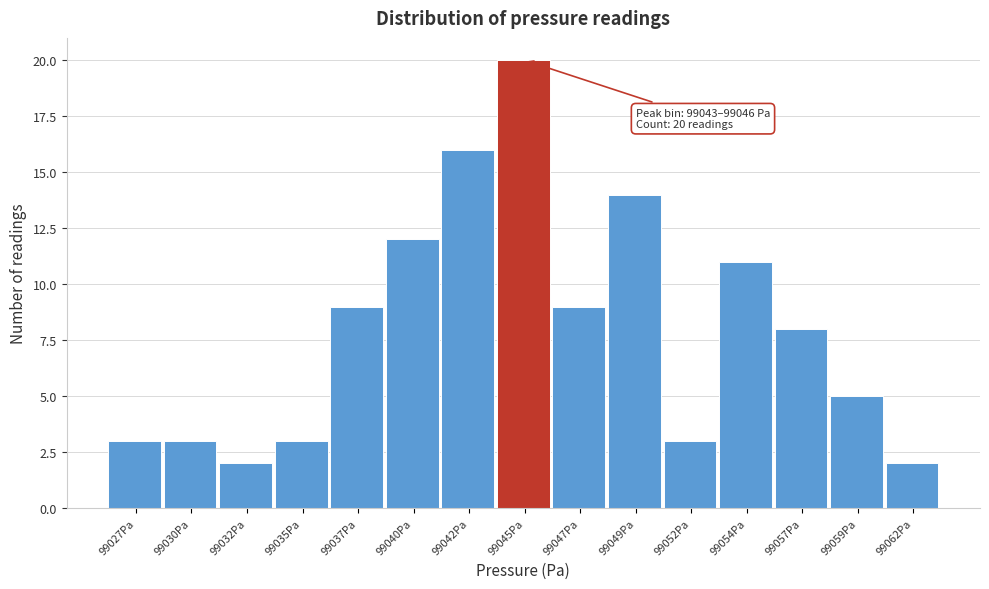

Reading right to left, list all the values displayed in this chart.

99062Pa=2	99059Pa=5	99057Pa=8	99054Pa=11	99052Pa=3	99049Pa=14	99047Pa=9	99045Pa=20	99042Pa=16	99040Pa=12	99037Pa=9	99035Pa=3	99032Pa=2	99030Pa=3	99027Pa=3